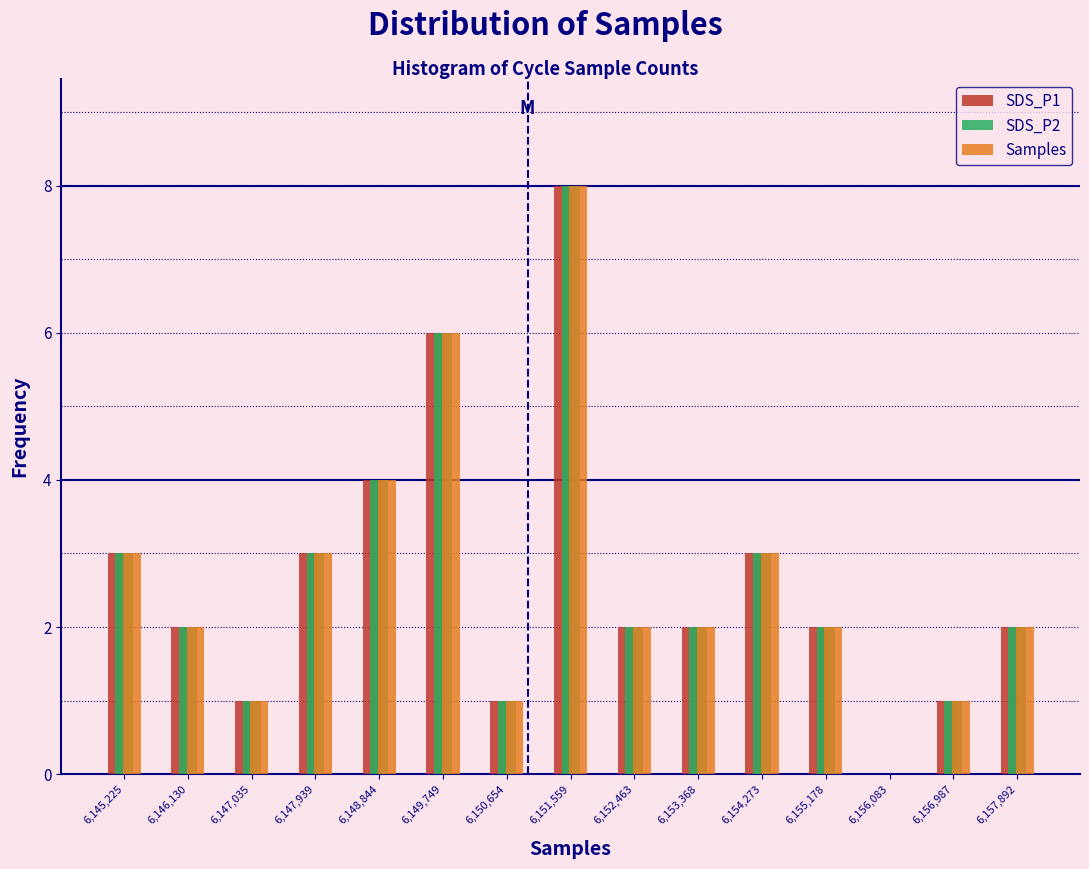

In the SDS_P1 series, which range on the x-axis has the tallest bar?

6151100 to 6152000